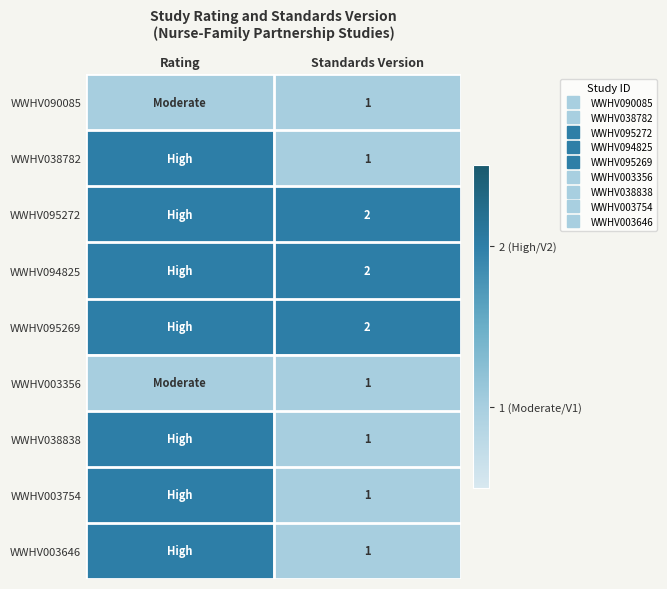

Which has a higher value, Rating or Standards Version?

Rating